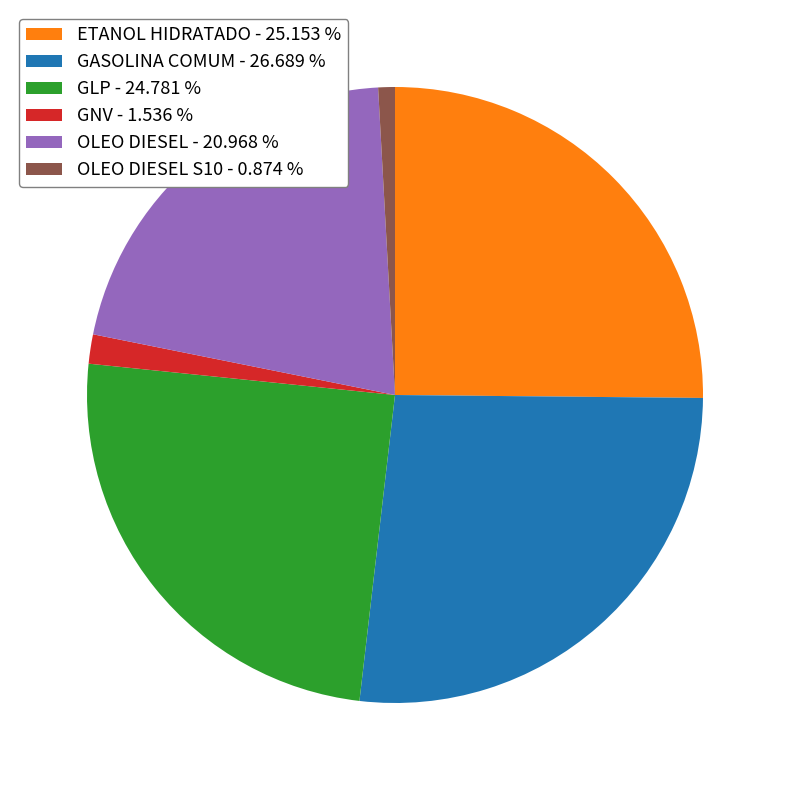

Count the number of slices in the pie.

6